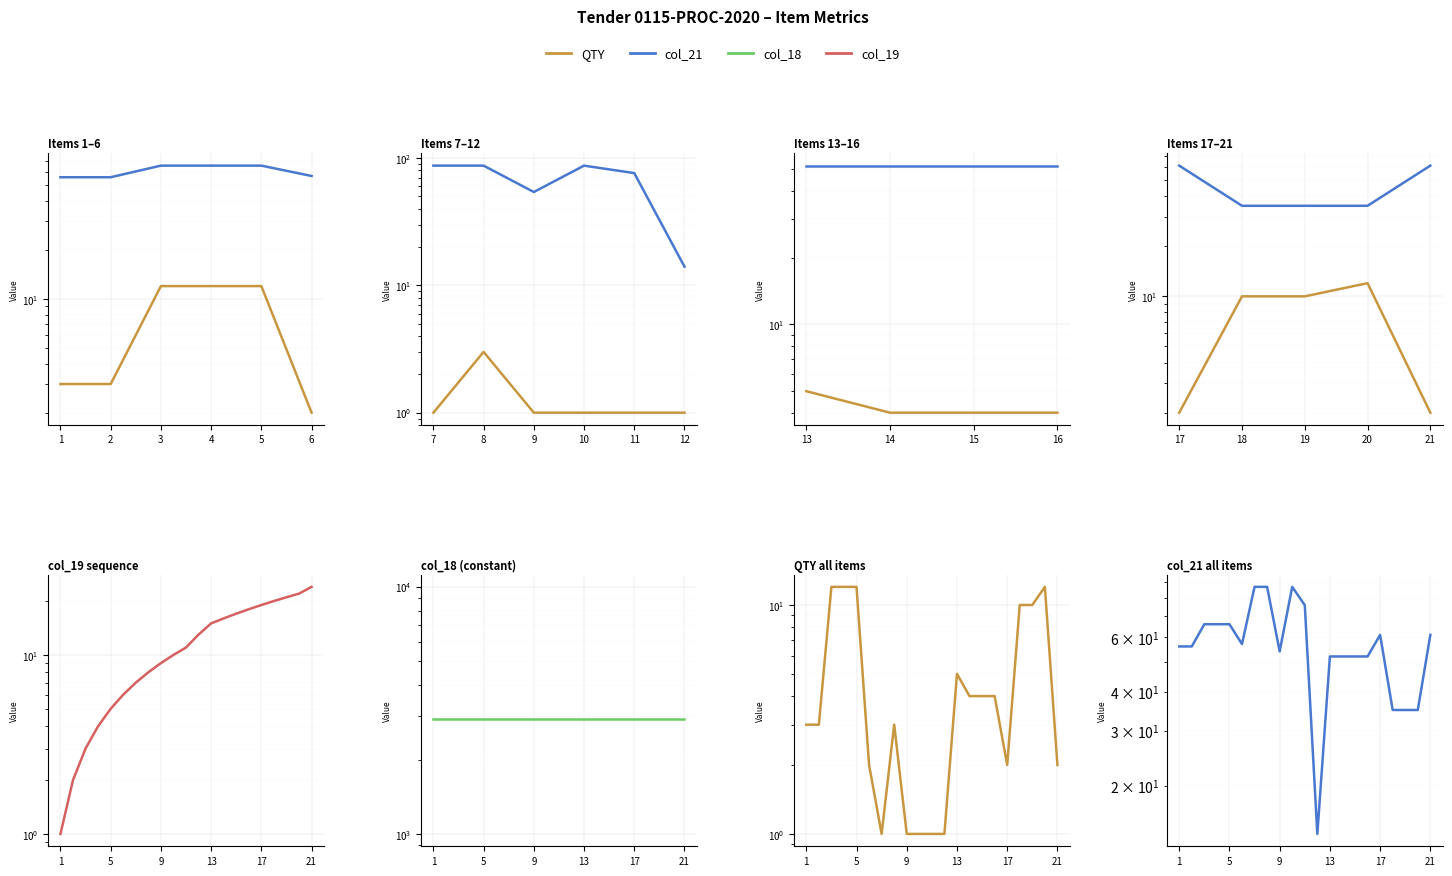

Is the value of QTY at 16 greater than the value of col_21 at 6?

No